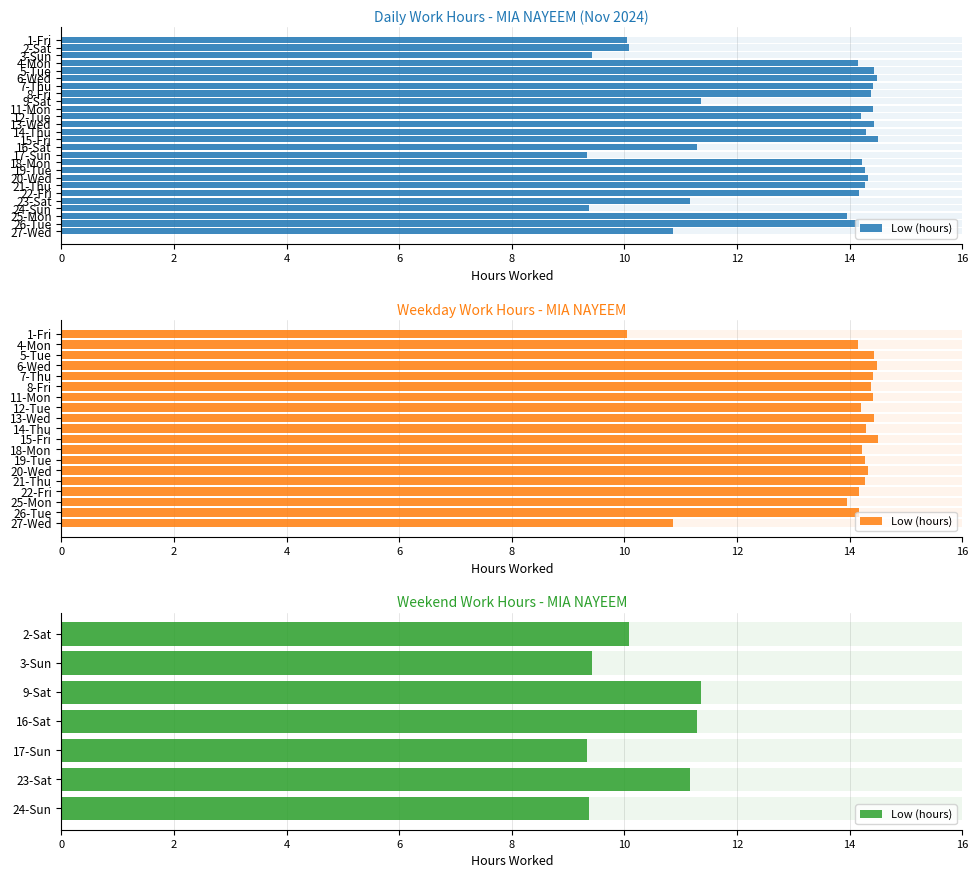

The value at 16-Sat is 7.0. True or false?

False